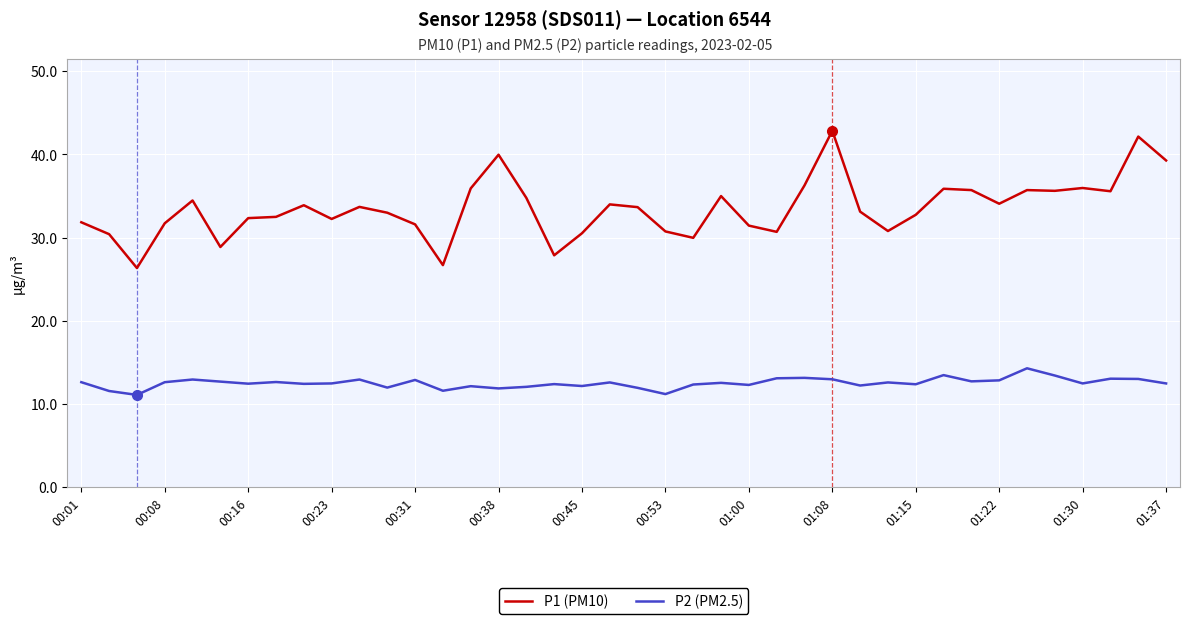

What is the maximum value shown in the chart?

42.9